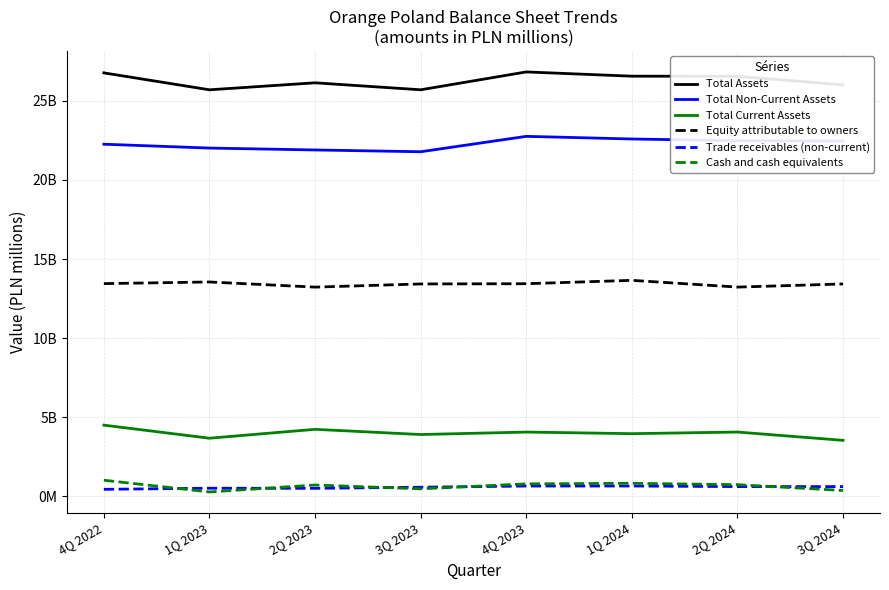

True or false: Trade receivables (non-current) and Total Assets intersect in this chart.

False